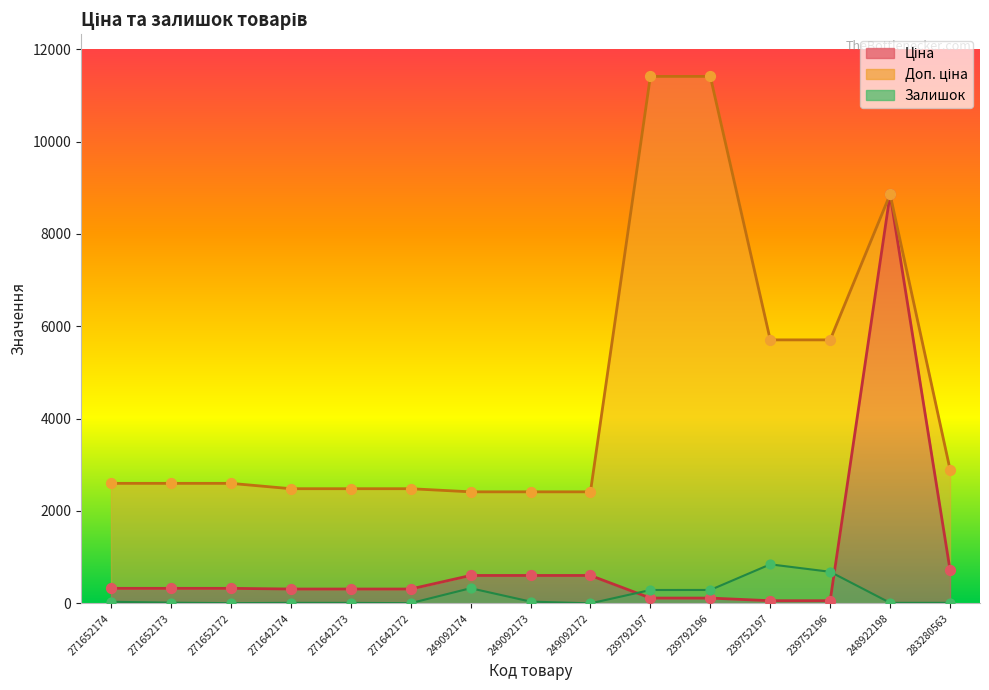

What is the total value across all series at 239792197?

11813.1